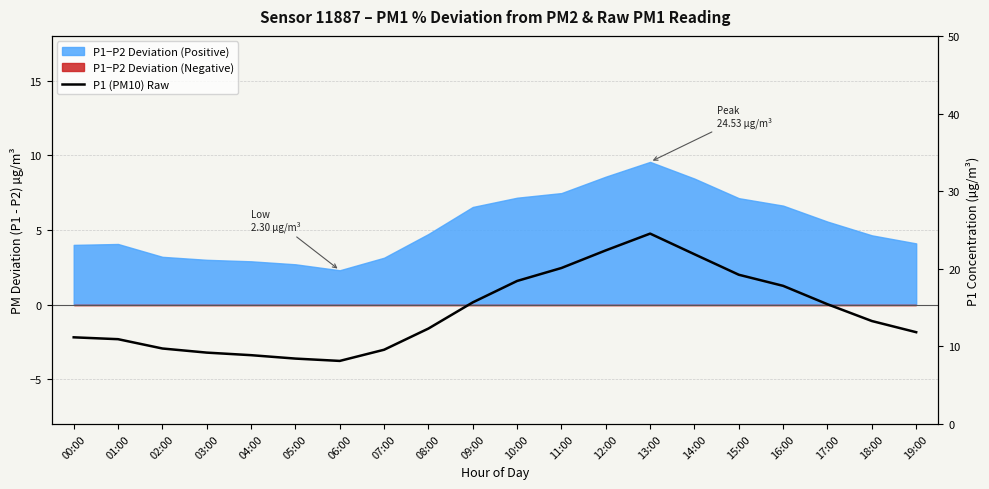

What value does the data have at 19:00?

11.8